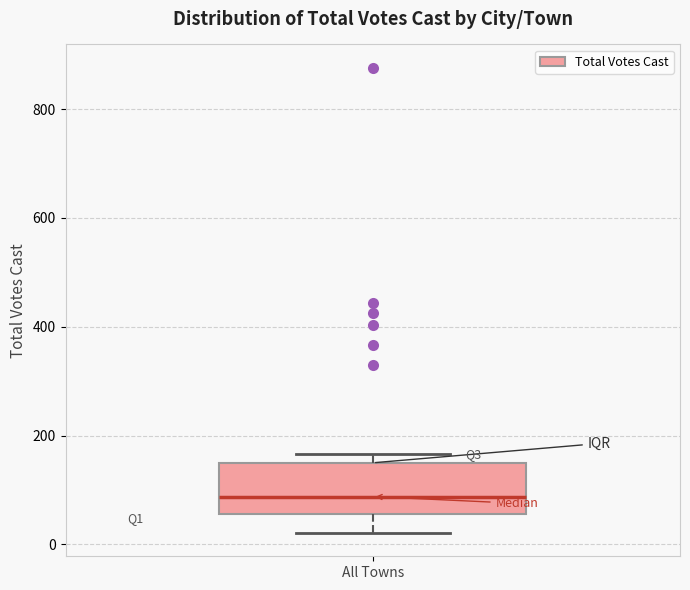

Transcribe this box plot: give where the median line is, the range the box spans, and where the two whiskers end, as read against the y-axis. The values are not printed on the chart, so give them approximately, as read against the axis.

median 80, box 60 to 160, whiskers 20 to 160 (just above the box's upper edge)